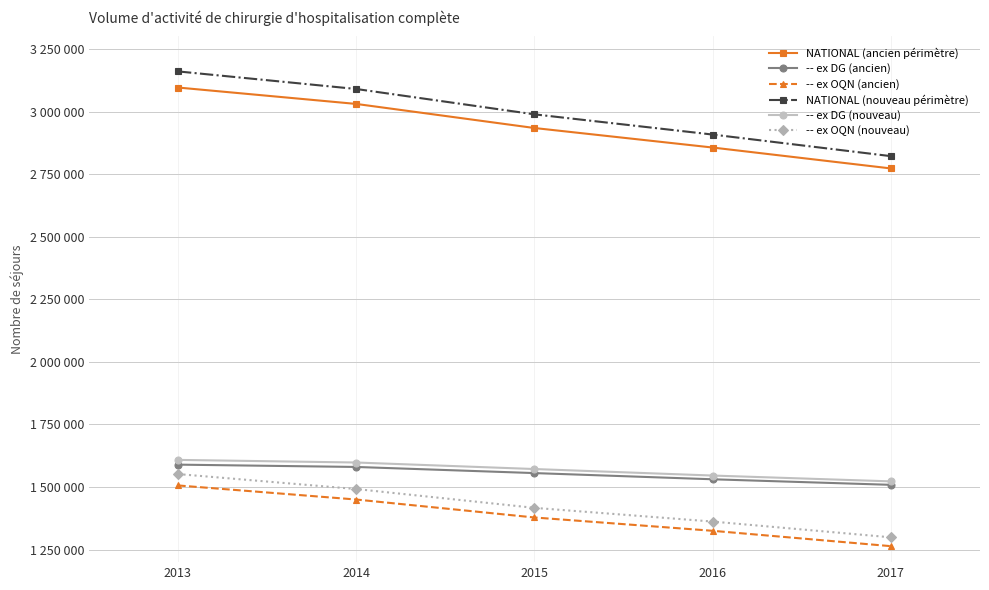

What are all the series names shown in the legend?

NATIONAL (ancien périmètre), -- ex DG (ancien), -- ex OQN (ancien), NATIONAL (nouveau périmètre), -- ex DG (nouveau), -- ex OQN (nouveau)